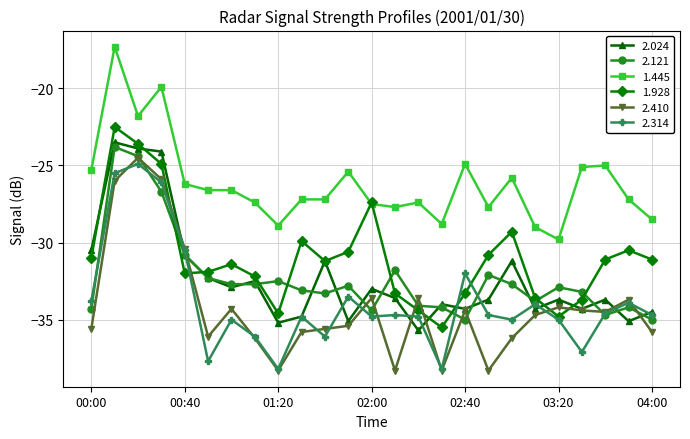

In 1.928, how many points are lower than both neighbors (excluding endpoints)?

5